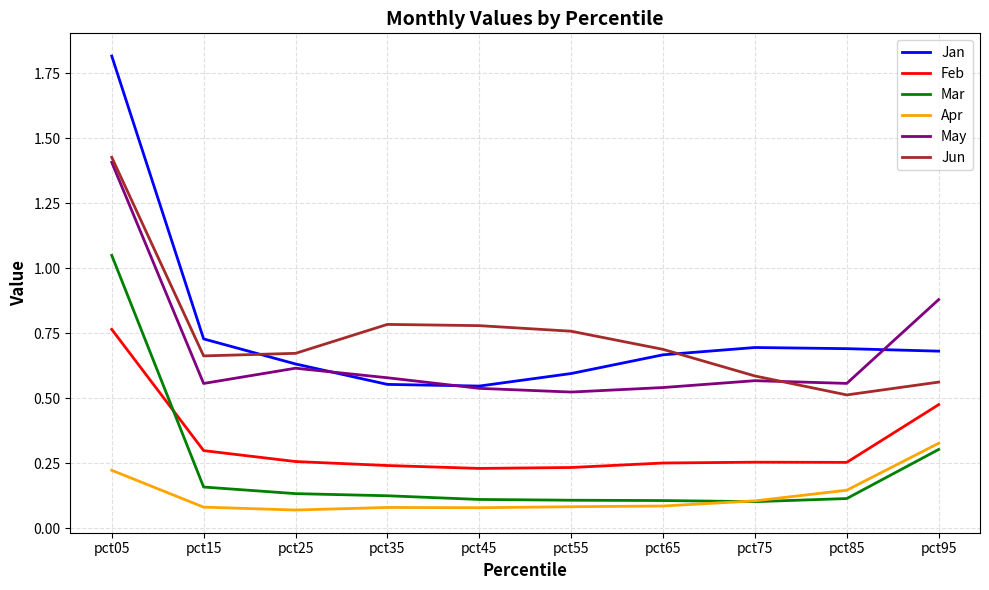

What is the maximum value shown in the chart?

1.8